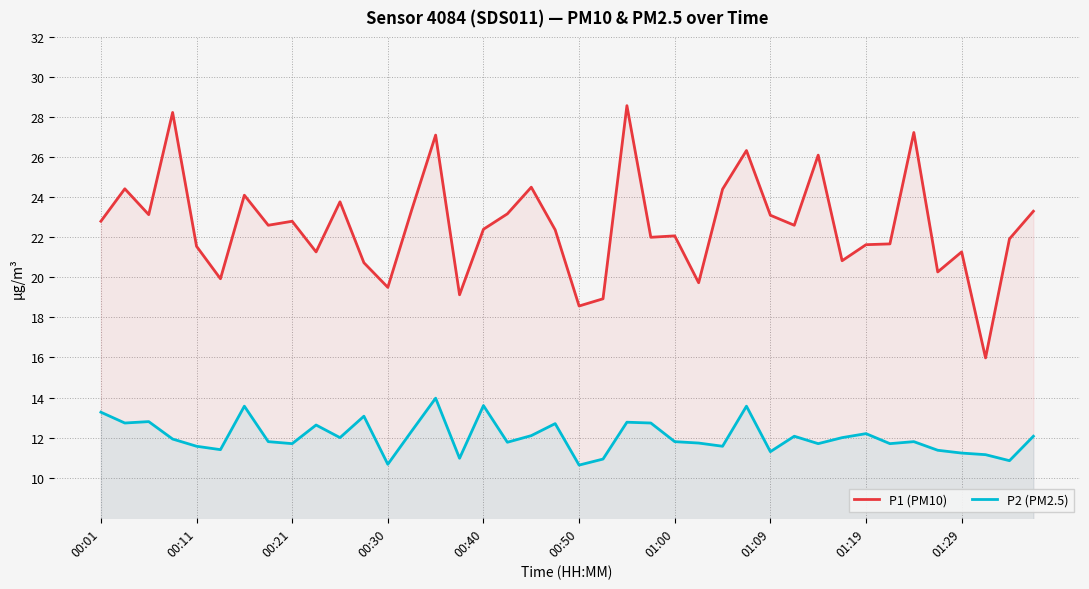

At which label does P2 (PM2.5) first exceed 11?

00:01